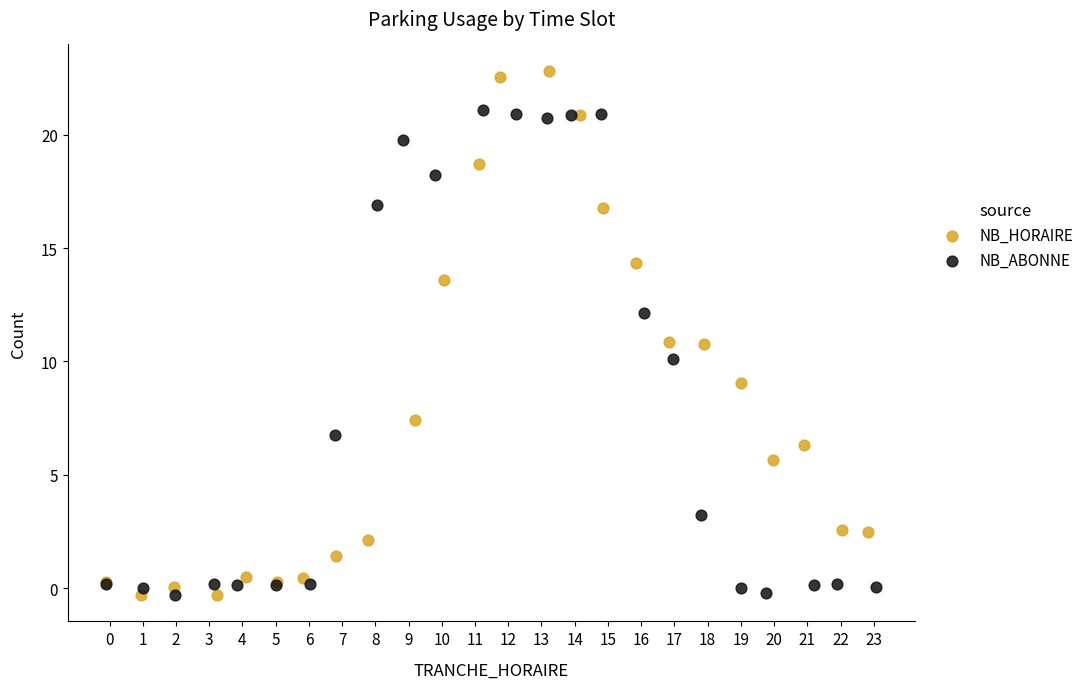

Which series reaches the maximum Y coordinate?

NB_HORAIRE